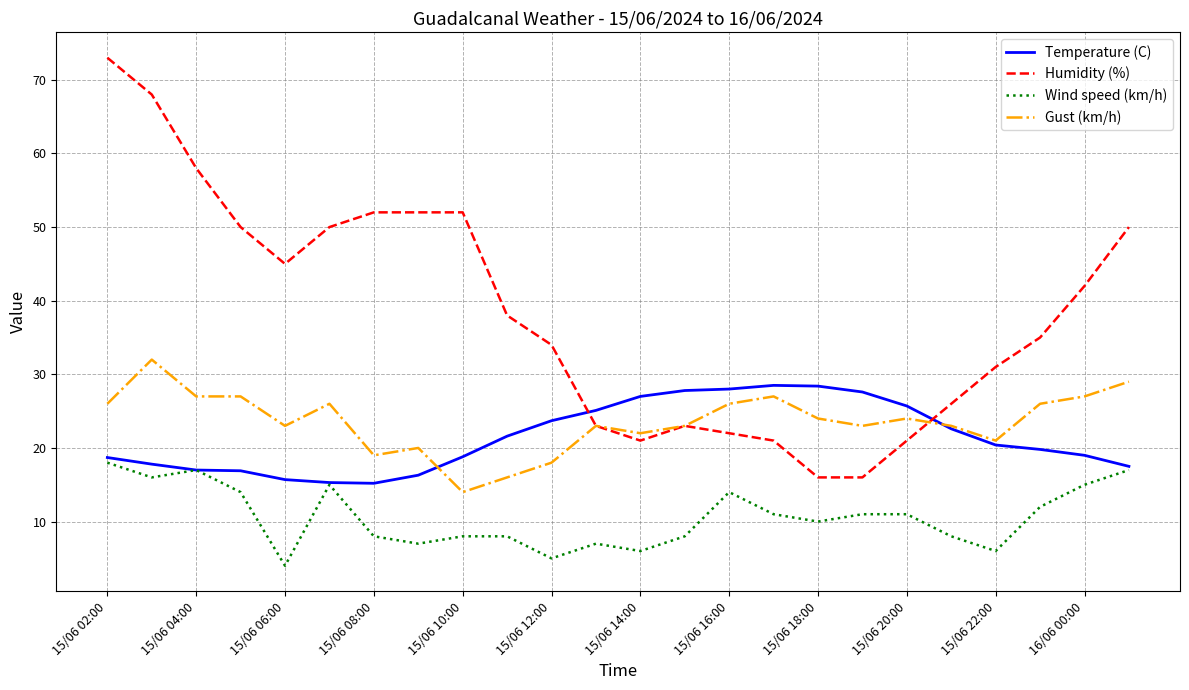

After their last crossing, which series has the higher values: Gust (km/h) or Humidity (%)?

Humidity (%)